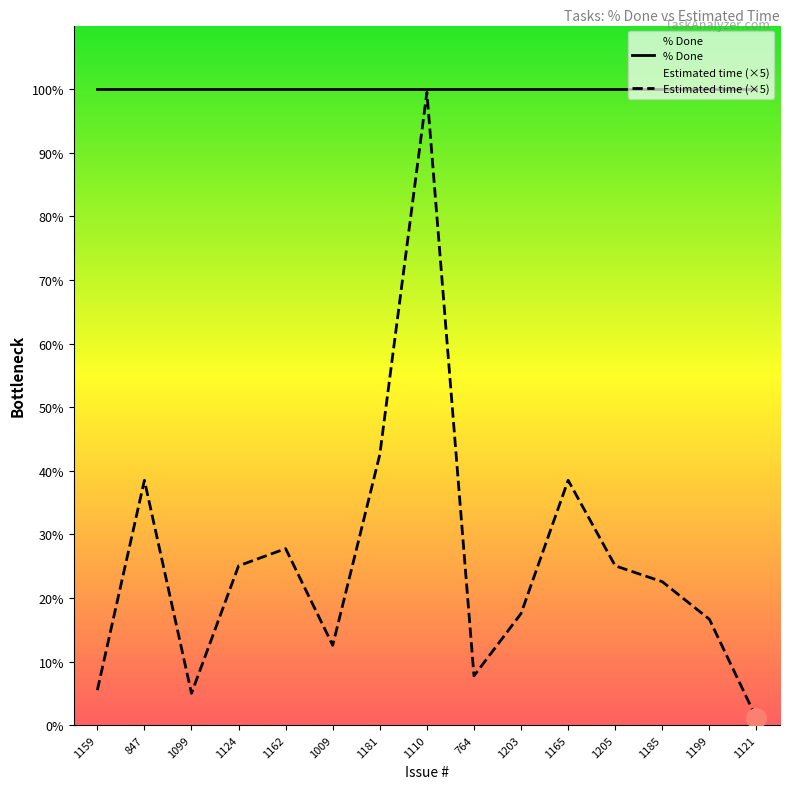

Where does the Estimated time (×5) series first go above 22?

847